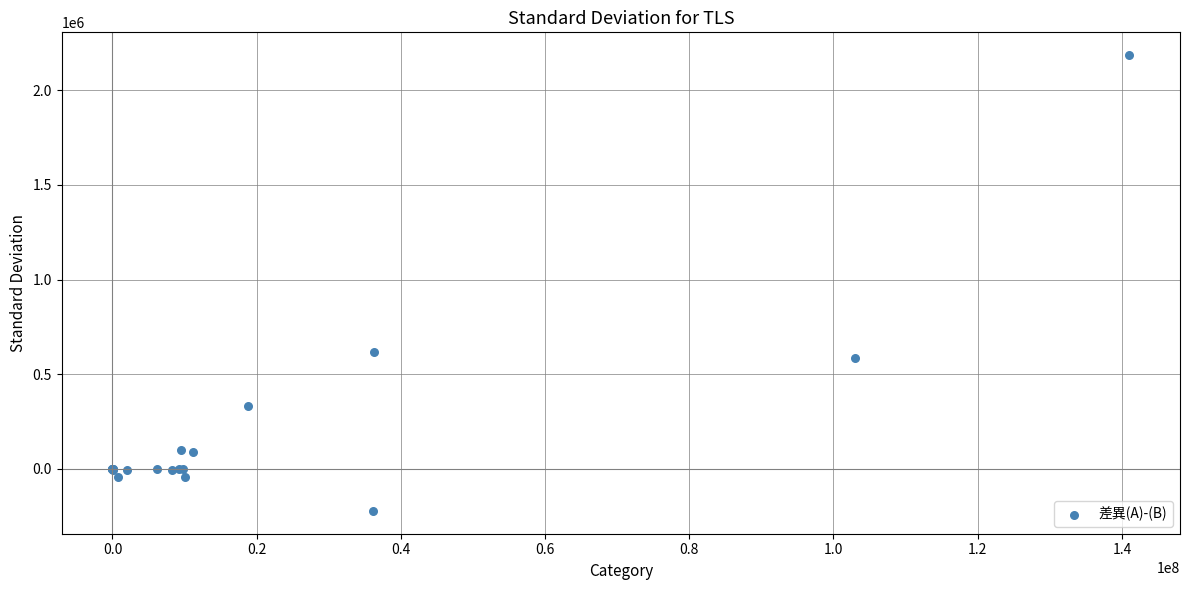

What Y value in the scatter plot is closest to 982039?

618203